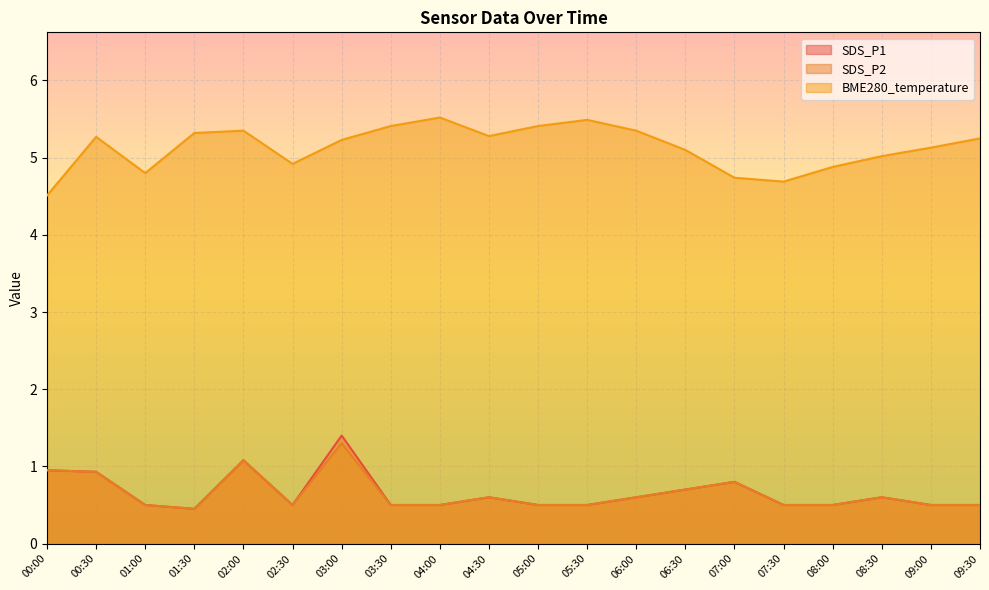

What position from the right is 00:30?

19